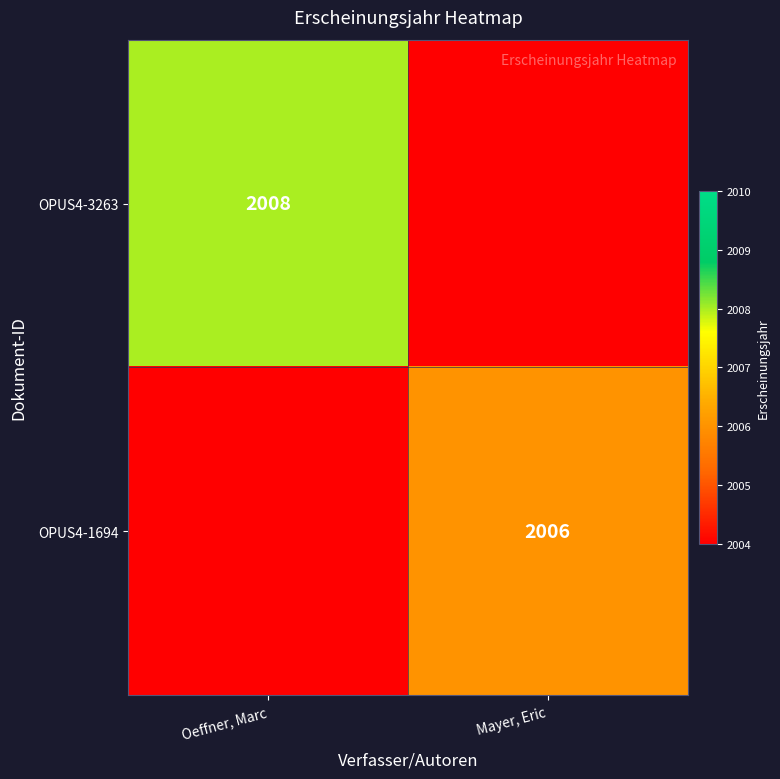

Is the value of OPUS4-3263 at Oeffner, Marc greater than the value of OPUS4-1694 at Mayer, Eric?

Yes